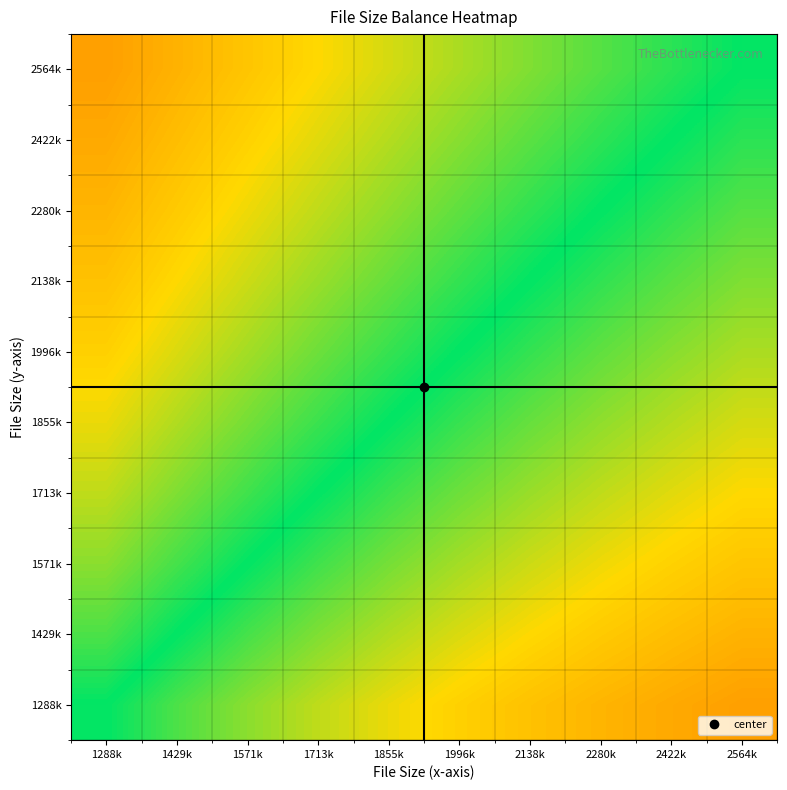

Which category has the highest value across all series?

2564k